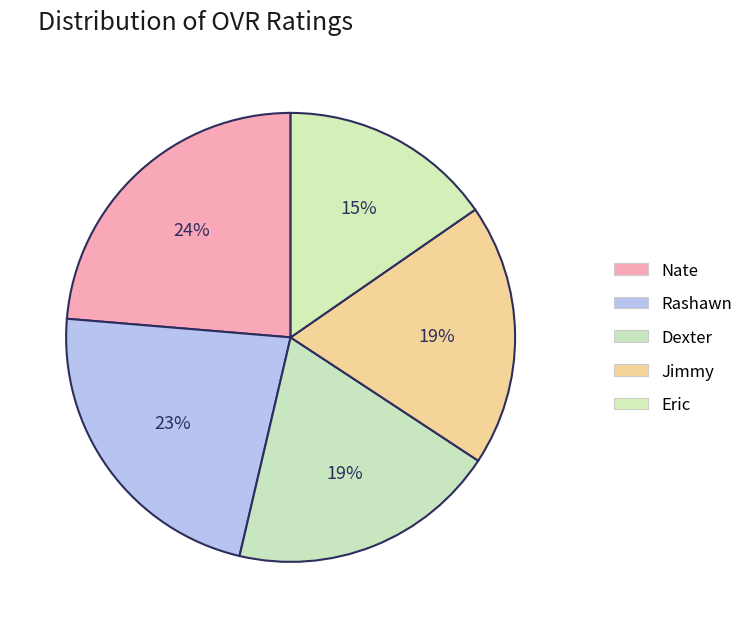

How many segments does this pie chart have?

5